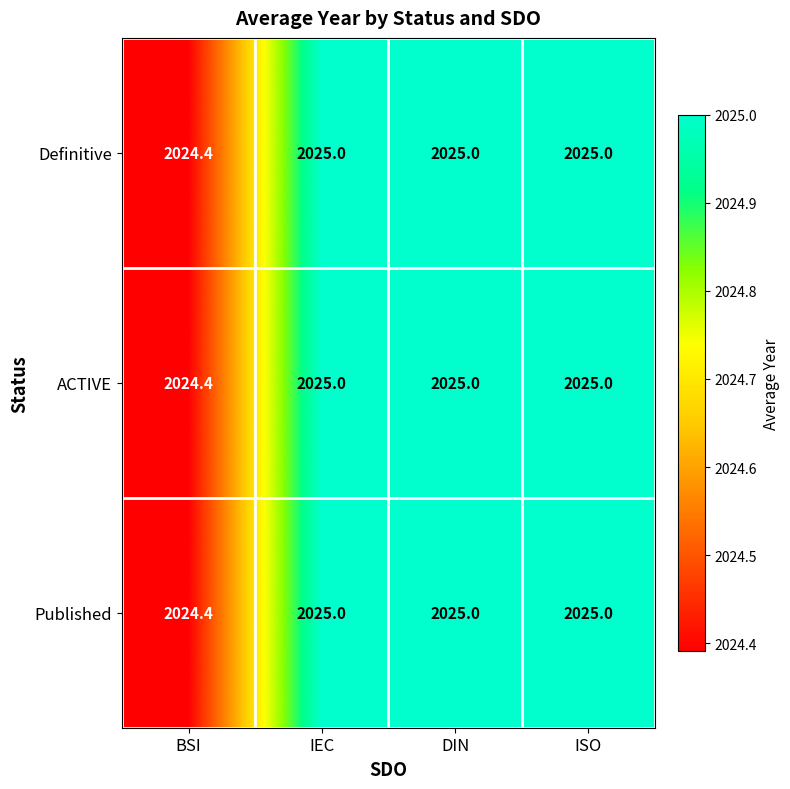

How many ACTIVE values are between 2025 and 2026?

3